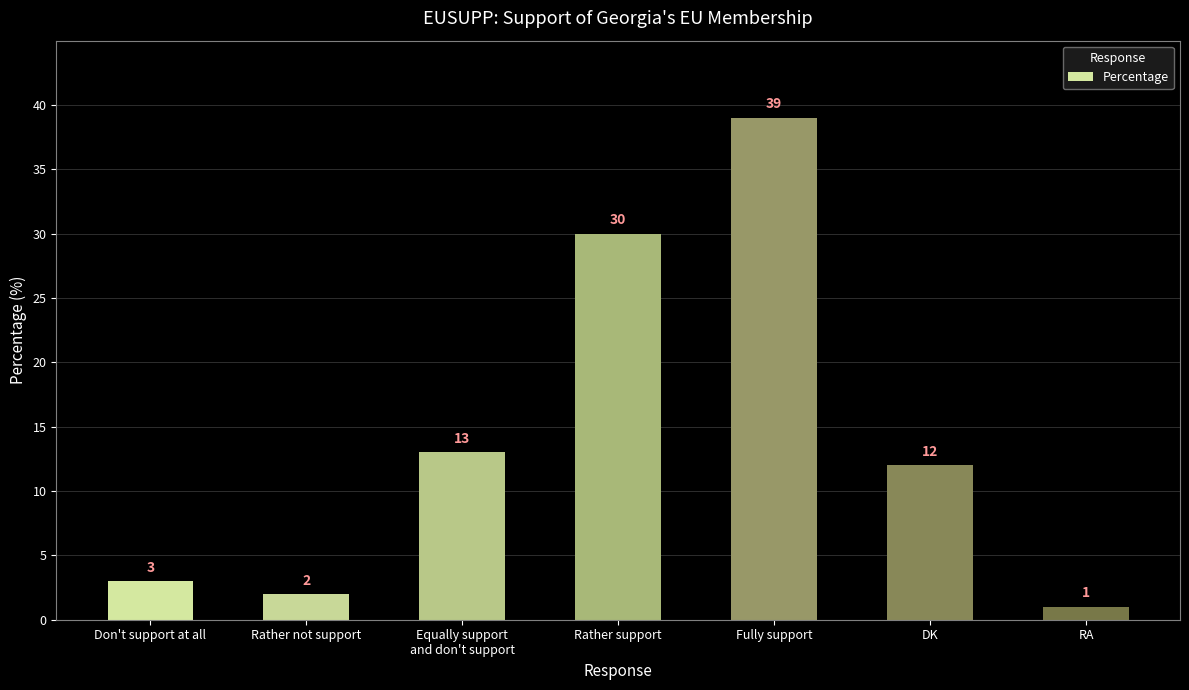

The chart shows a value of 2 at Rather not support. True or false?

True